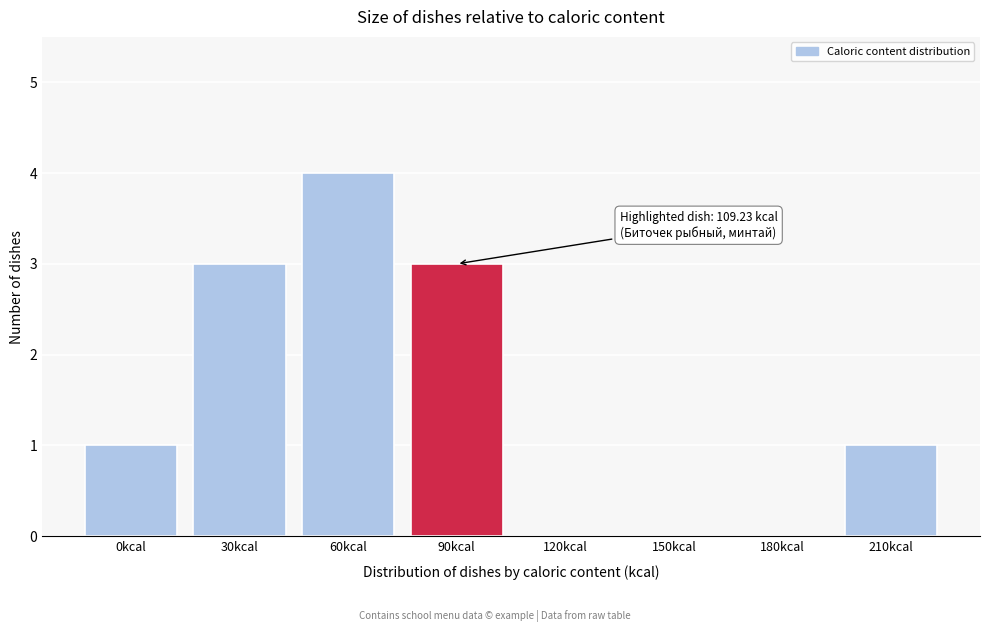

Reading left to right, transcribe all the data shown in this chart.

0kcal=1	30kcal=3	60kcal=4	90kcal=3	120kcal=0	150kcal=0	180kcal=0	210kcal=1